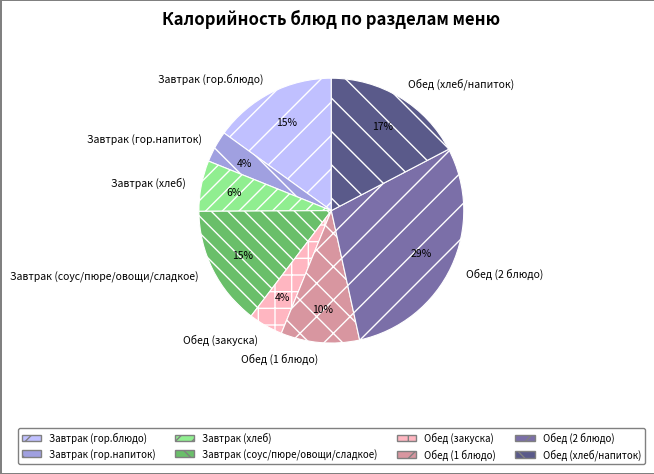

Is the sum of Обед (1 блюдо) and Обед (хлеб/напиток) greater than half?

No